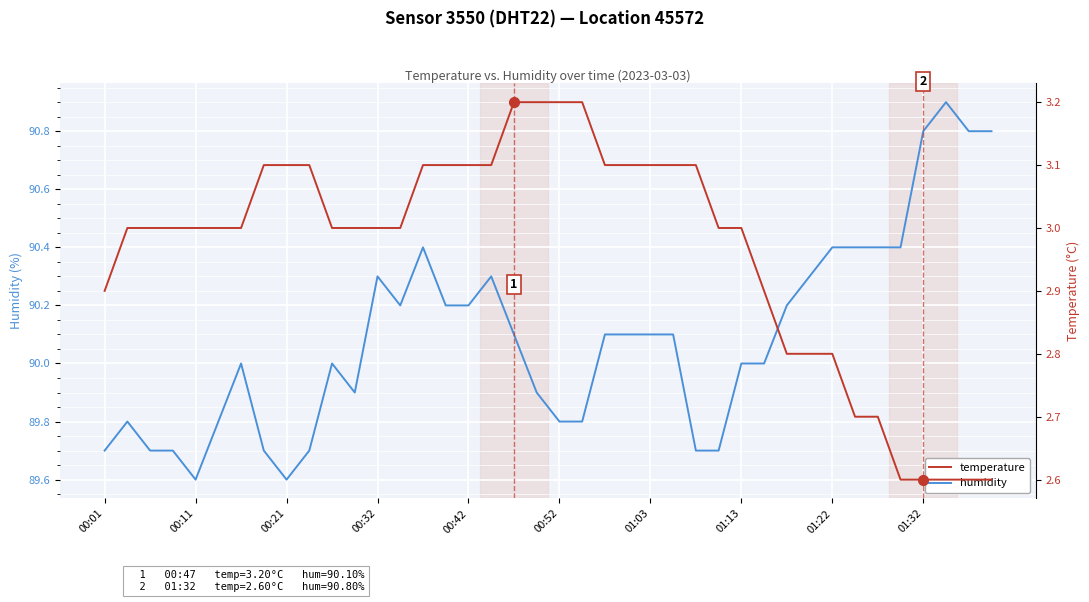

True or false: temperature has more than 0 interior local peaks.

False